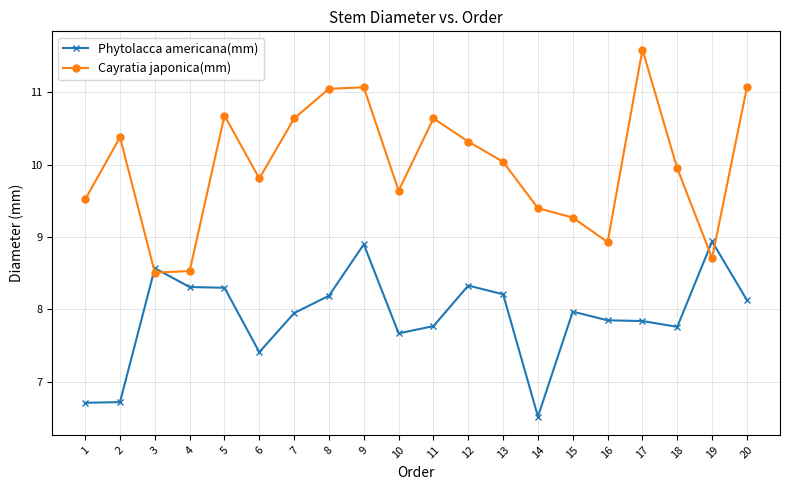

Where is the first local maximum for Cayratia japonica(mm)?

2